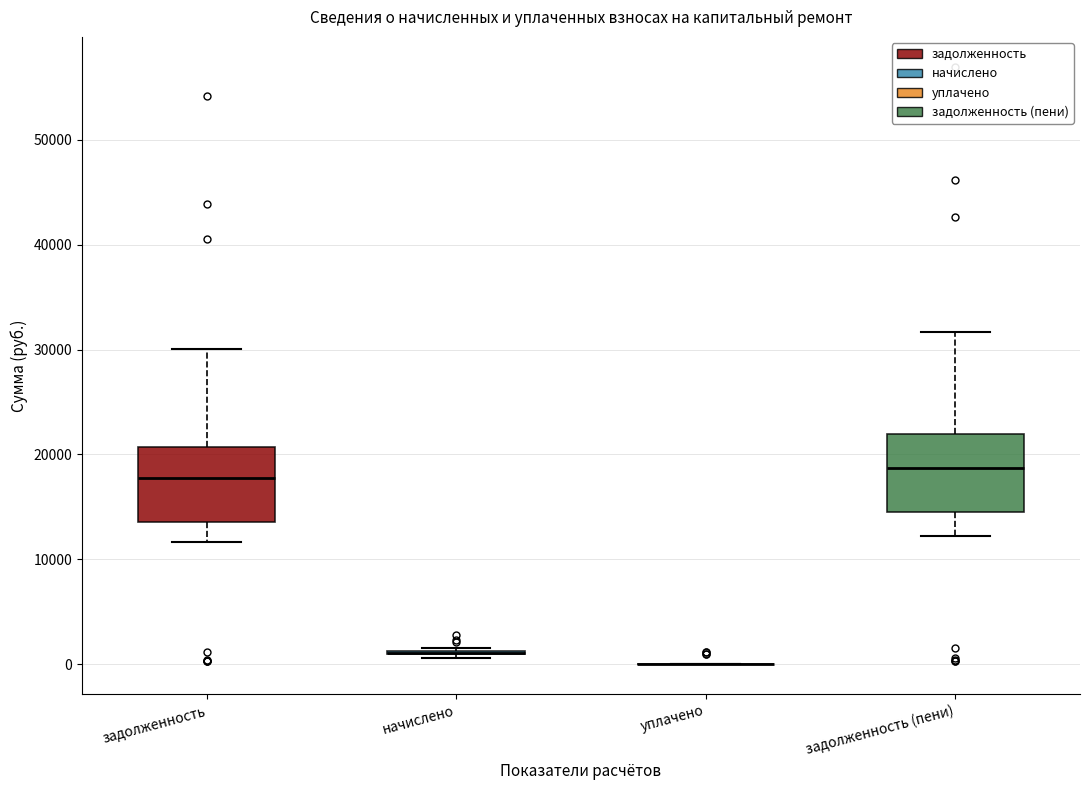

Reading left to right, read every box against the y-axis: the position of its median line, the range the box covers, and the ends of its whiskers. The values are not printed on the chart, so give them approximately, as read against the axis.

задолженность: median 18000, box 14000 to 21000, whiskers 12000 to 30000
начислено: box collapsed to a line at 1000, whiskers 1000 to 2000
уплачено: box collapsed to a line at 0, whiskers 0 to 0
задолженность (пени): median 19000, box 15000 to 22000, whiskers 12000 to 32000